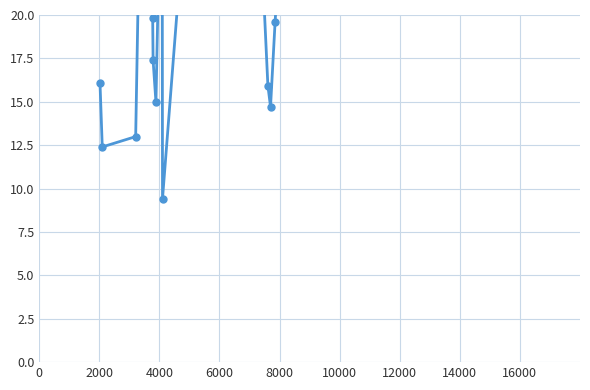

At which label is the value closest to 25?

6000